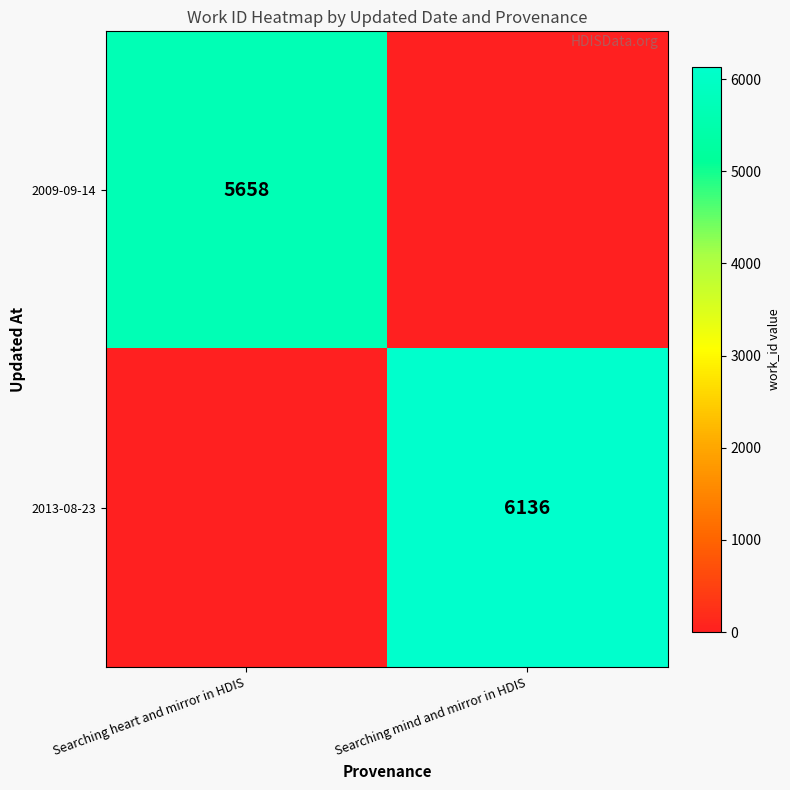

Is it true that 2009-09-14 equals 8461 at Searching heart and mirror in HDIS?

False